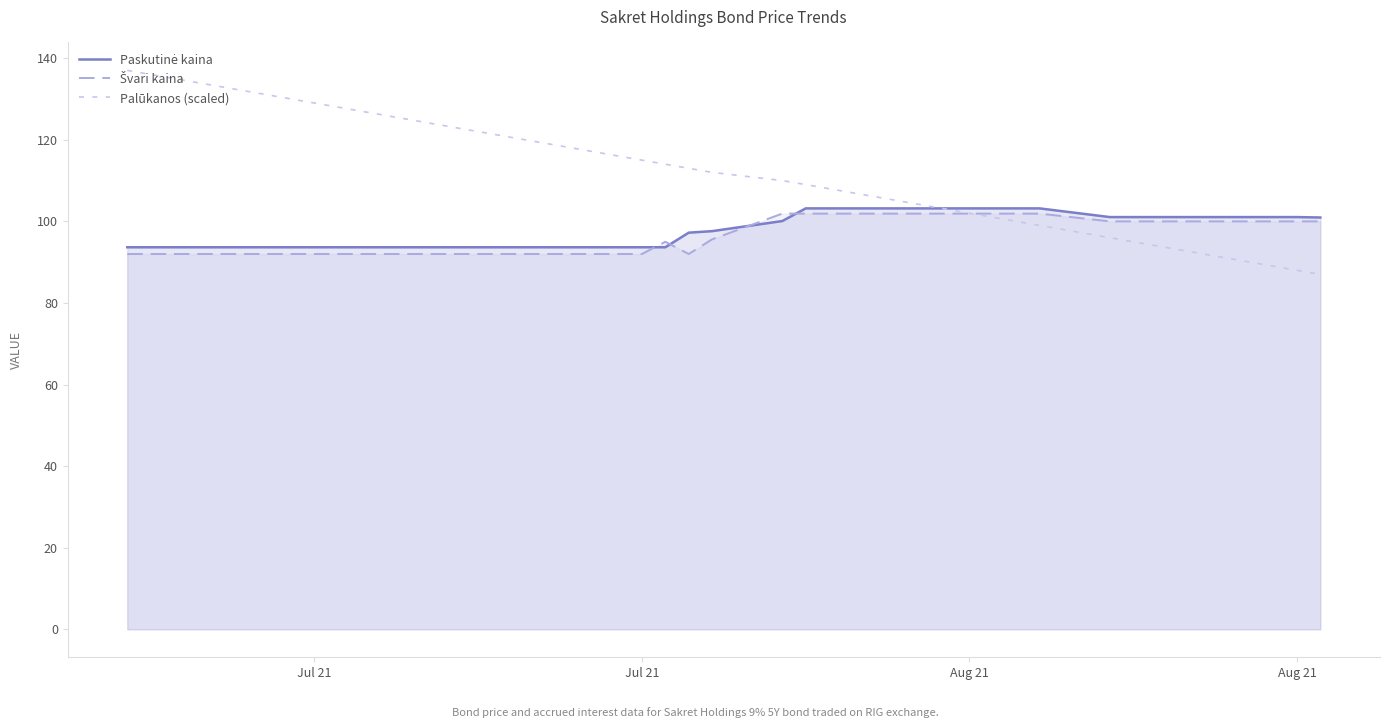

What is the difference between the maximum and minimum values in the Palūkanos (scaled) series?

50.0